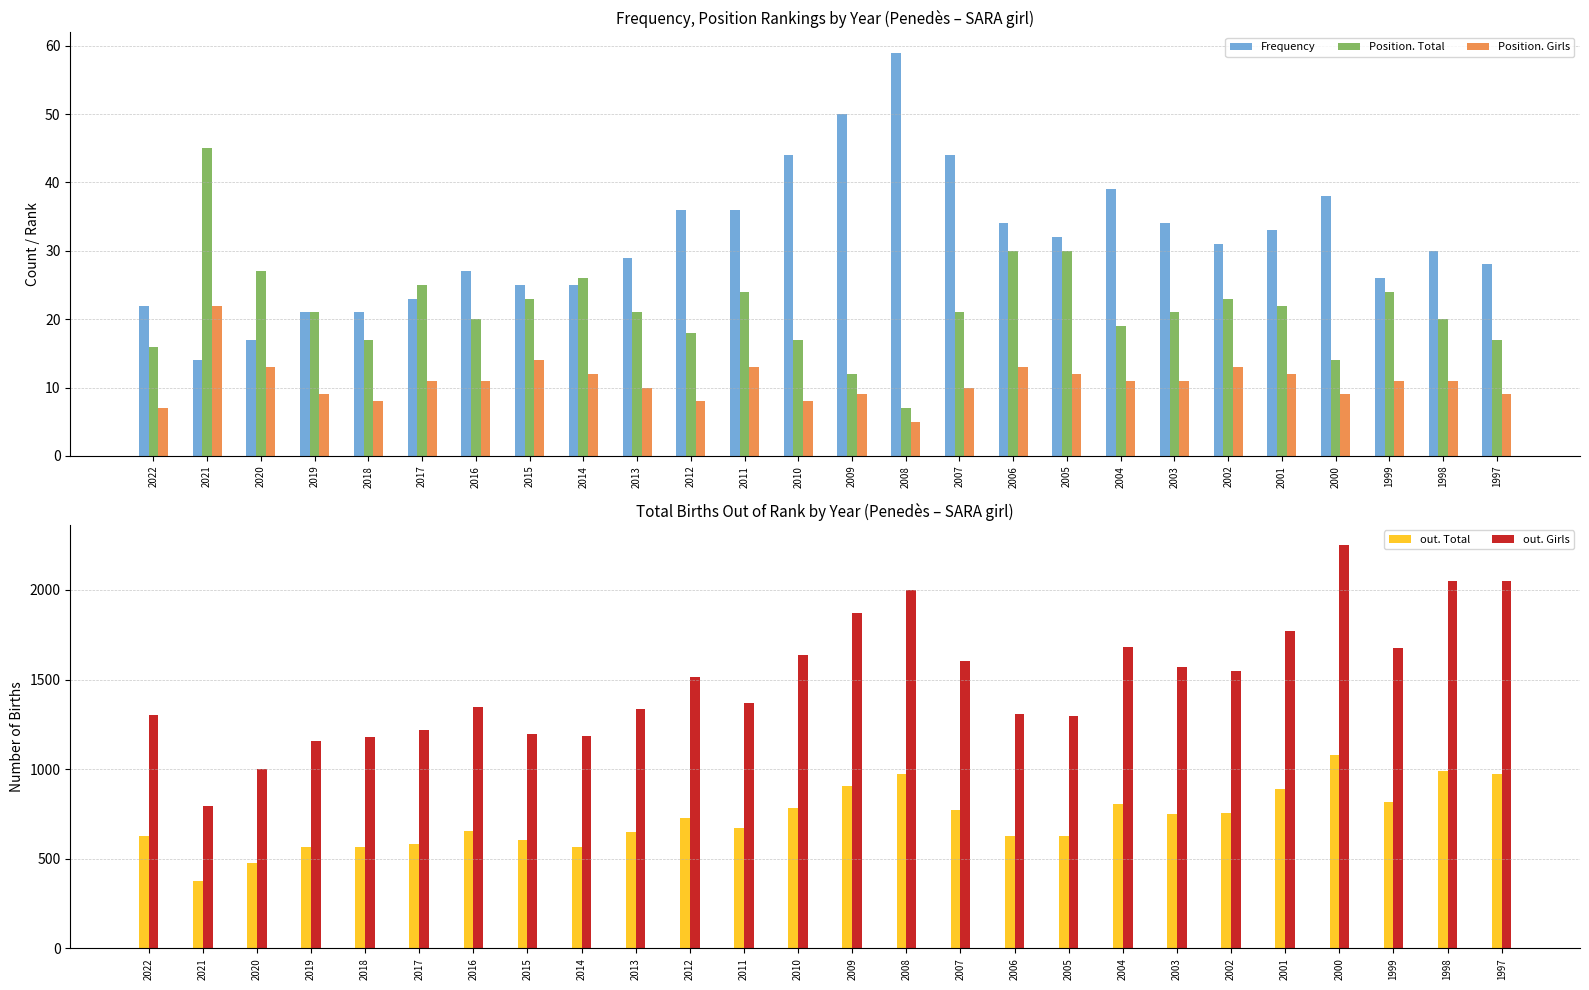

Between 2007 and 2006, which is larger?

2007